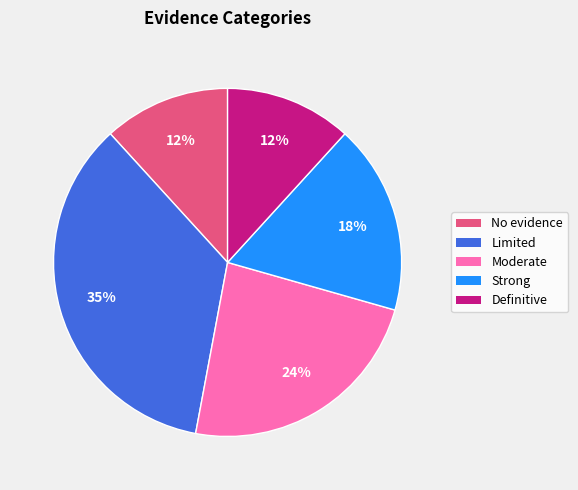

Approximately how many times larger is the value at Definitive compared to Strong?

0.7